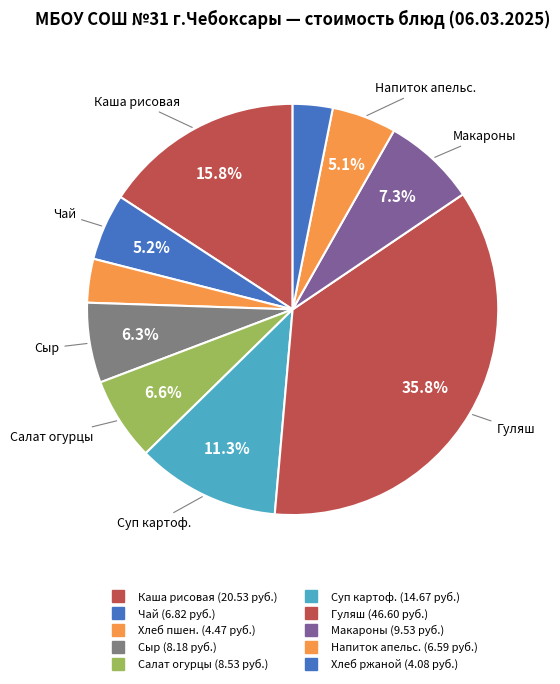

How many segments does this pie chart have?

10